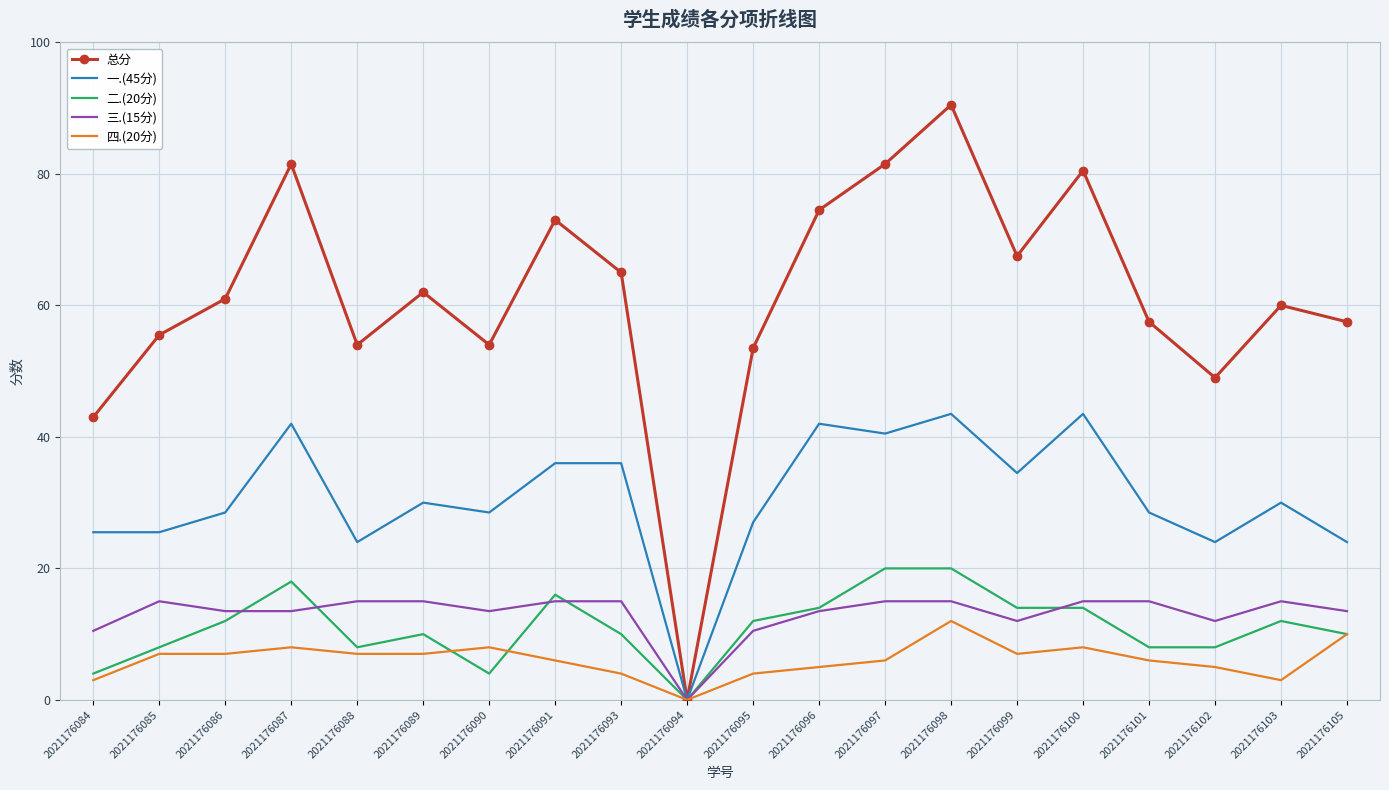

Which series has the widest spread of values?

总分